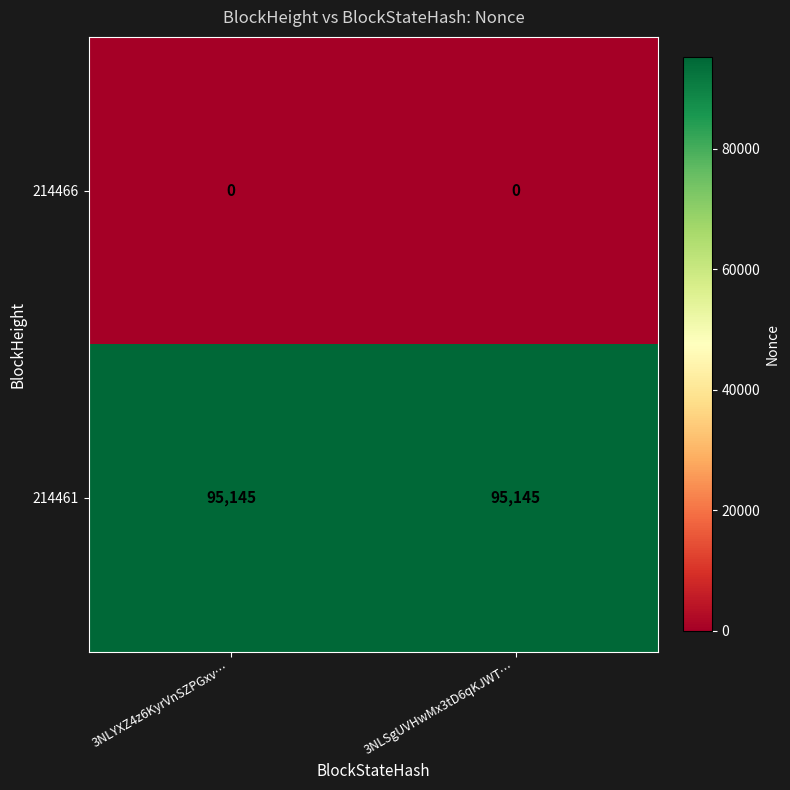

The value of 214461 at 3NLSgUVHwMx3tD6qKJWT… is 152085. True or false?

False